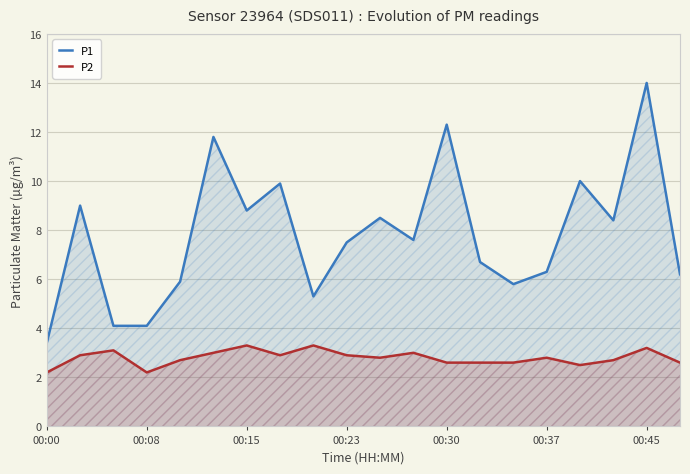

What is the lowest value of the P2 series?

2.2